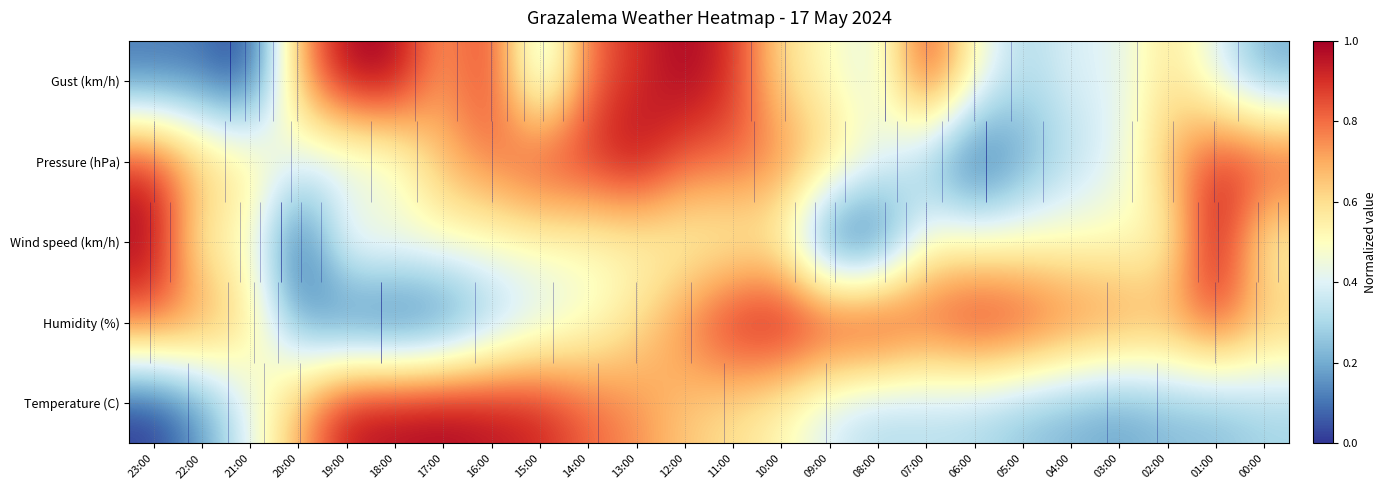

Rank the series by their maximum value, from lowest to highest.

Temperature (C), Humidity (%), Wind speed (km/h), Pressure (hPa), Gust (km/h)